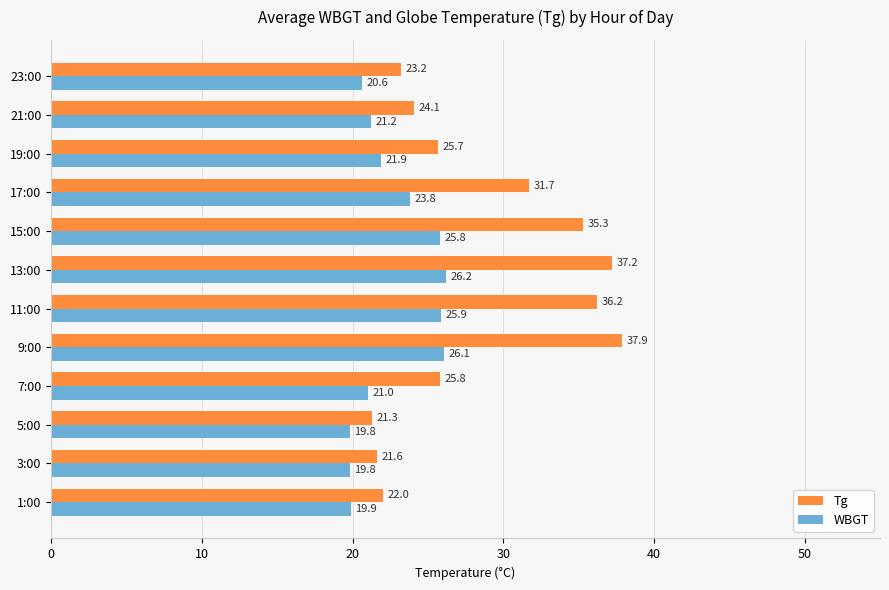

Which series has the largest range (max minus min)?

Tg